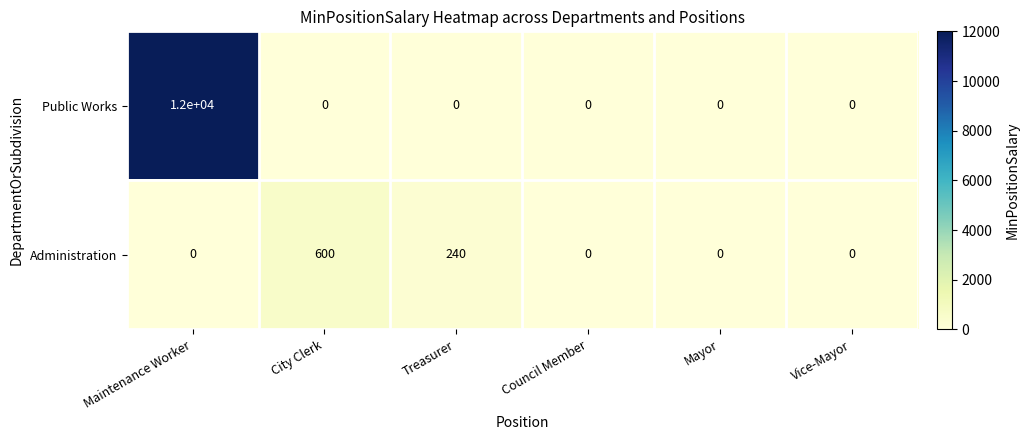

Which series has the largest range (max minus min)?

Public Works